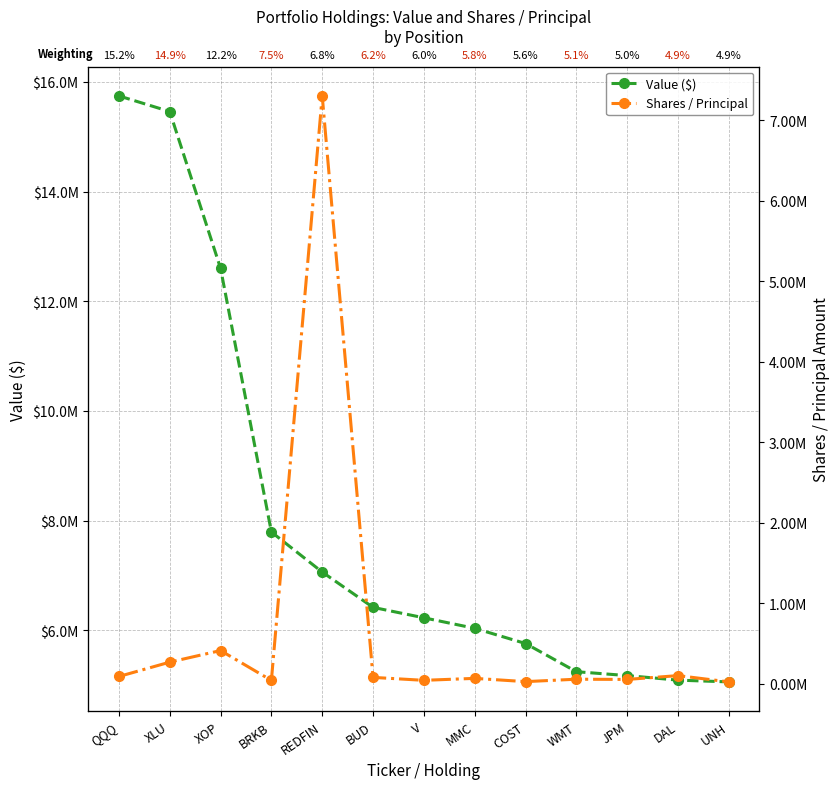

At MMC, list the series in order from smallest to largest.

Shares / Principal, Value ($)